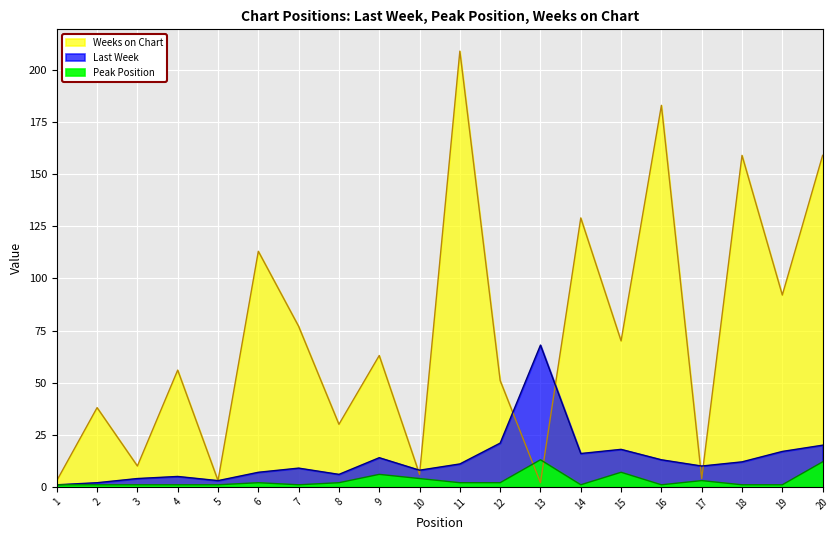

At which category does the chart reach its minimum across all series?

1